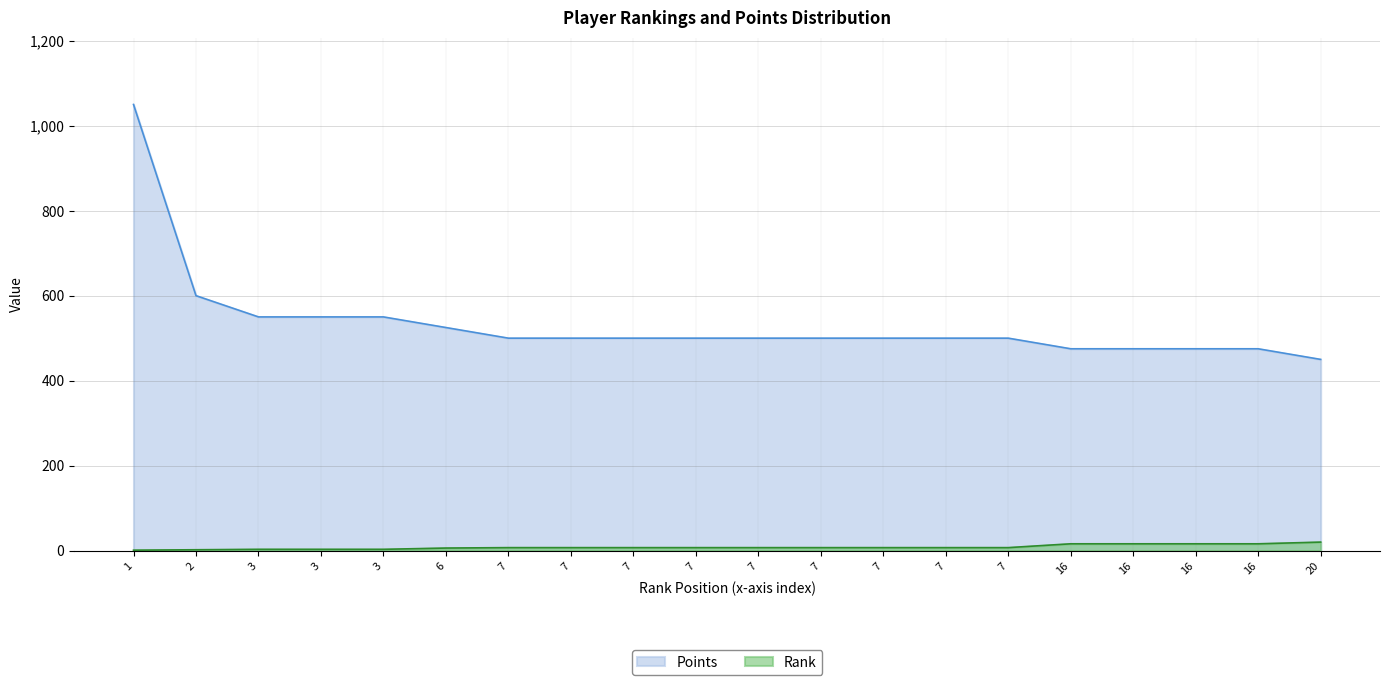

What is the lowest value of the Rank series?

1